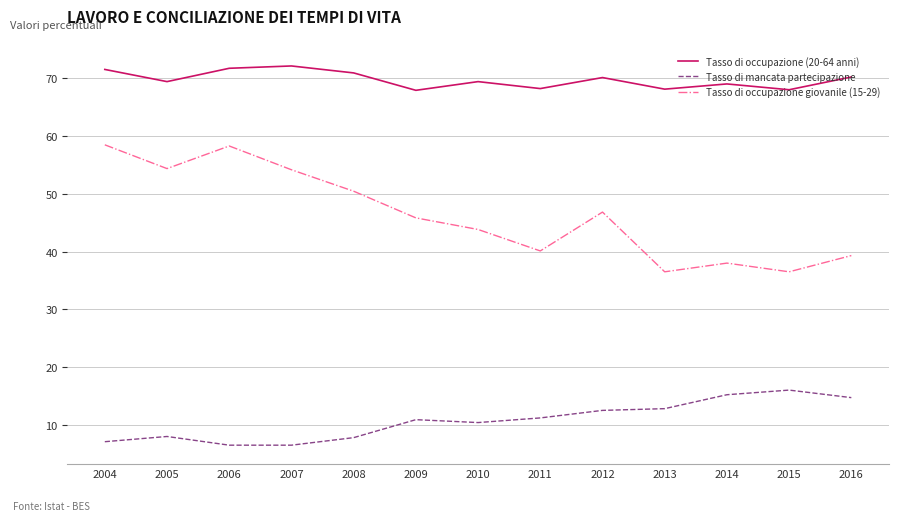

Is the value of Tasso di occupazione (20-64 anni) at 2008 greater than the value of Tasso di occupazione giovanile (15-29) at 2014?

Yes